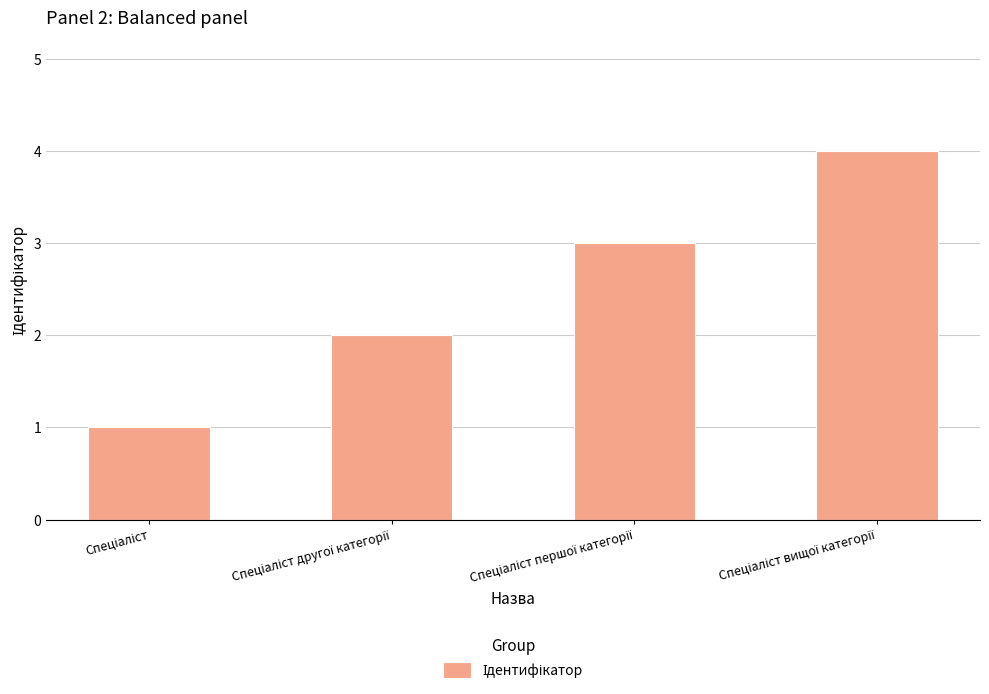

What is the maximum value shown in the chart?

4